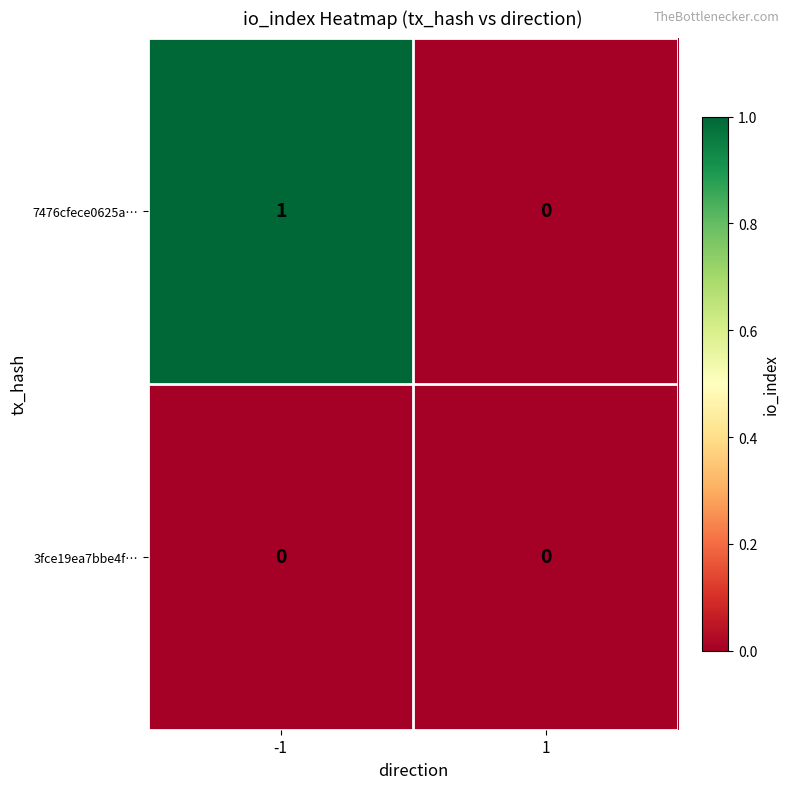

At -1, list the series in order from largest to smallest.

7476cfece0625a…, 3fce19ea7bbe4f…